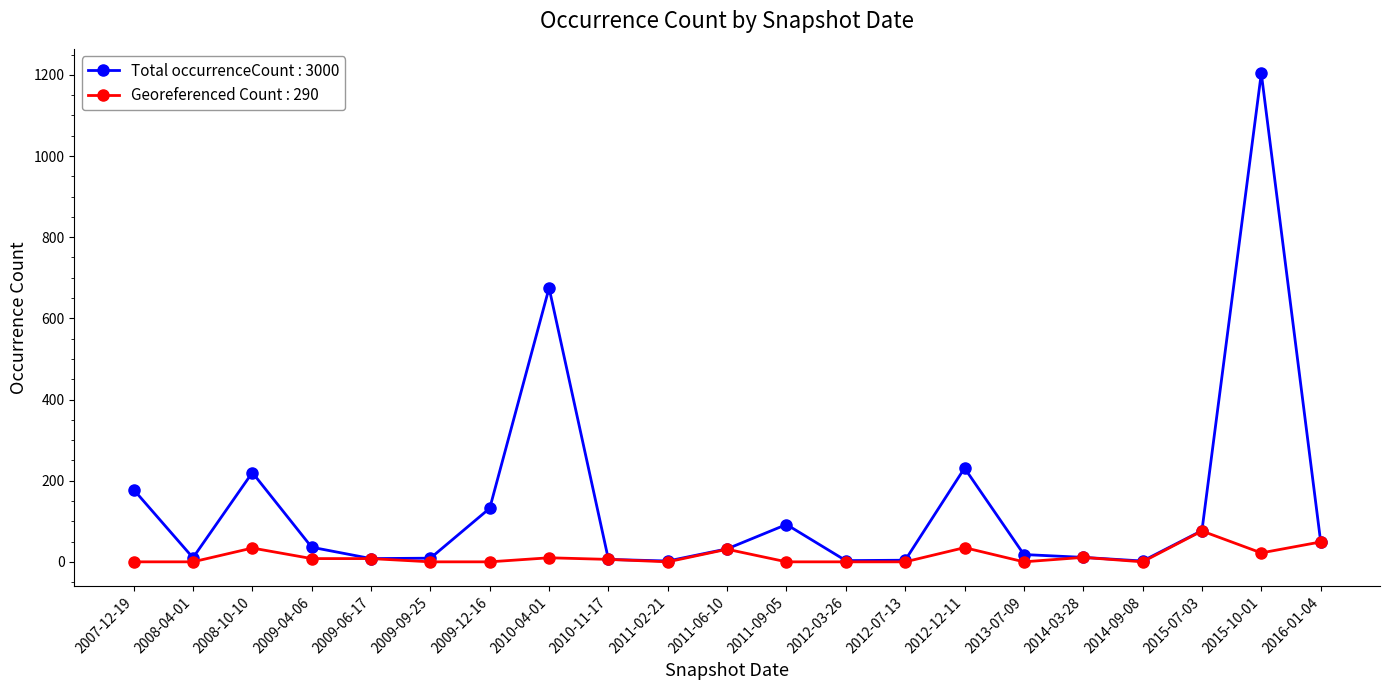

At which label does Georeferenced Count : 290 reach its peak?

2015-07-03